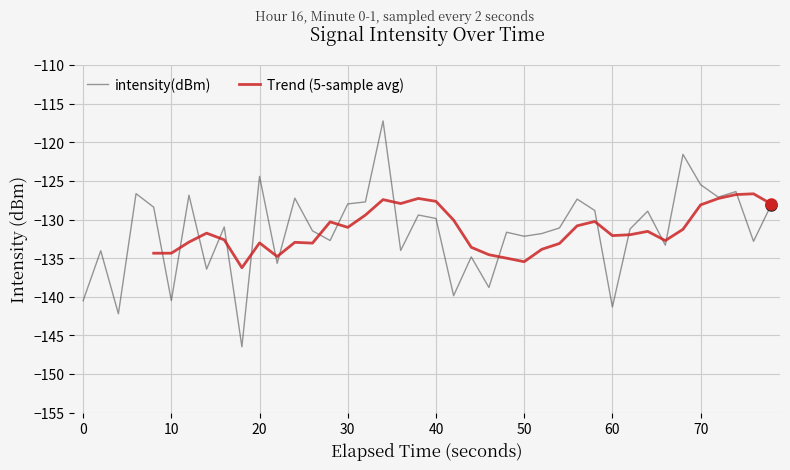

True or false: intensity(dBm) has a value of -140.5 at 10.

True